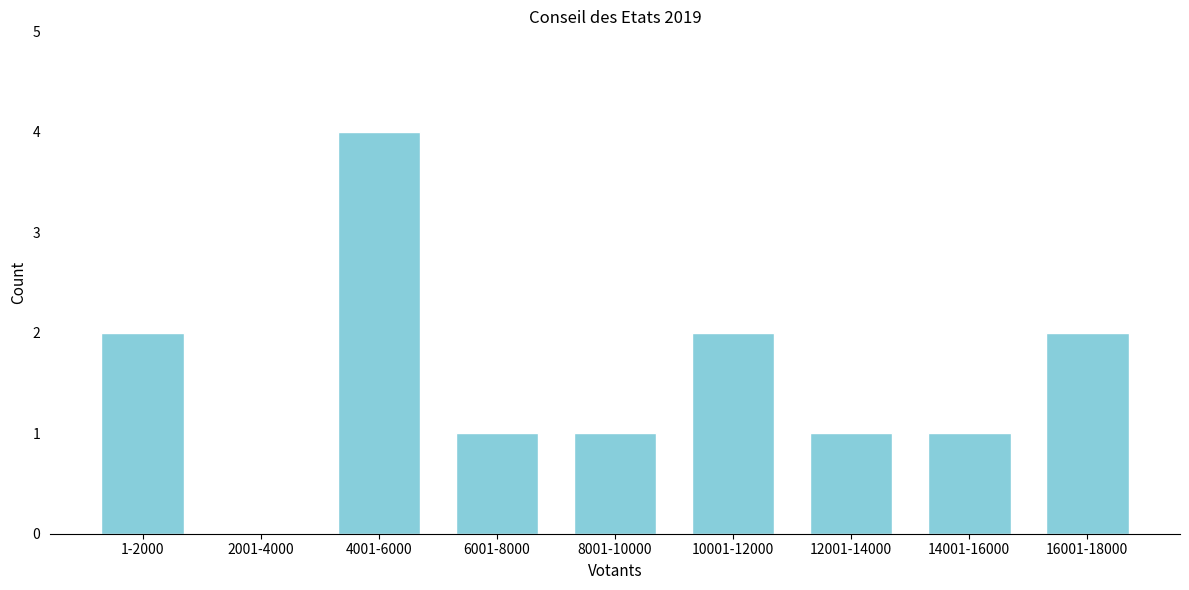

Reading left to right, what are all the values shown in this chart?

1-2000=2	2001-4000=0	4001-6000=4	6001-8000=1	8001-10000=1	10001-12000=2	12001-14000=1	14001-16000=1	16001-18000=2